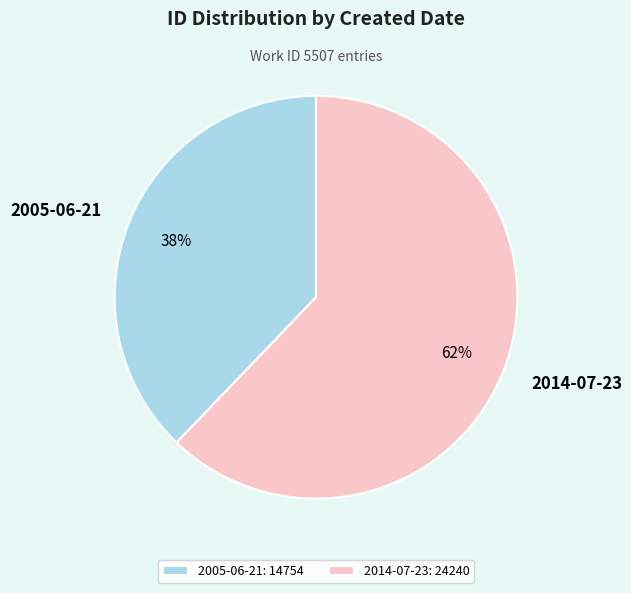

True or false: 2005-06-21 accounts for 29% of the total.

False